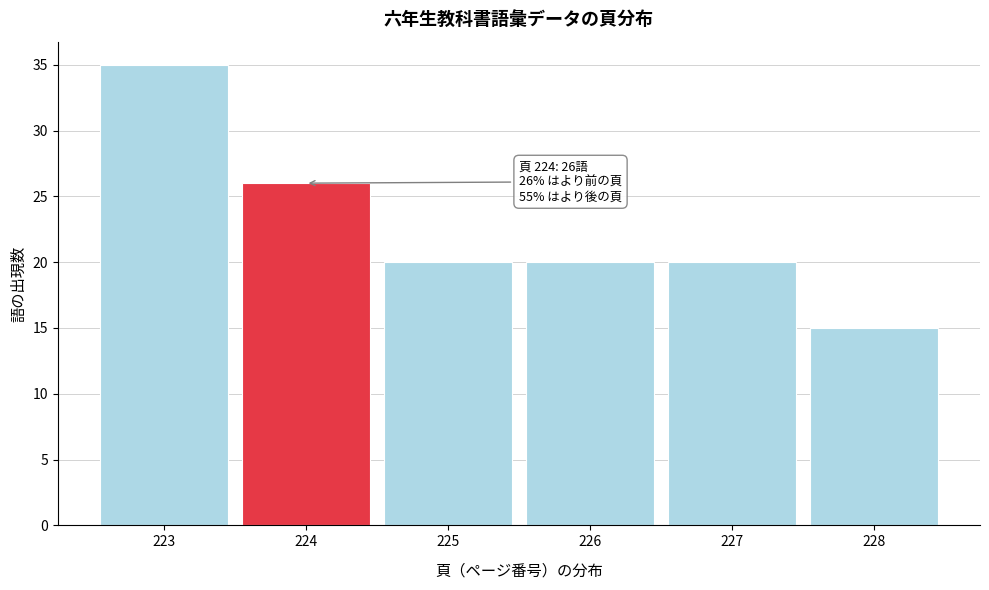

Reading left to right, transcribe all the data shown in this chart.

223=35	224=26	225=20	226=20	227=20	228=15